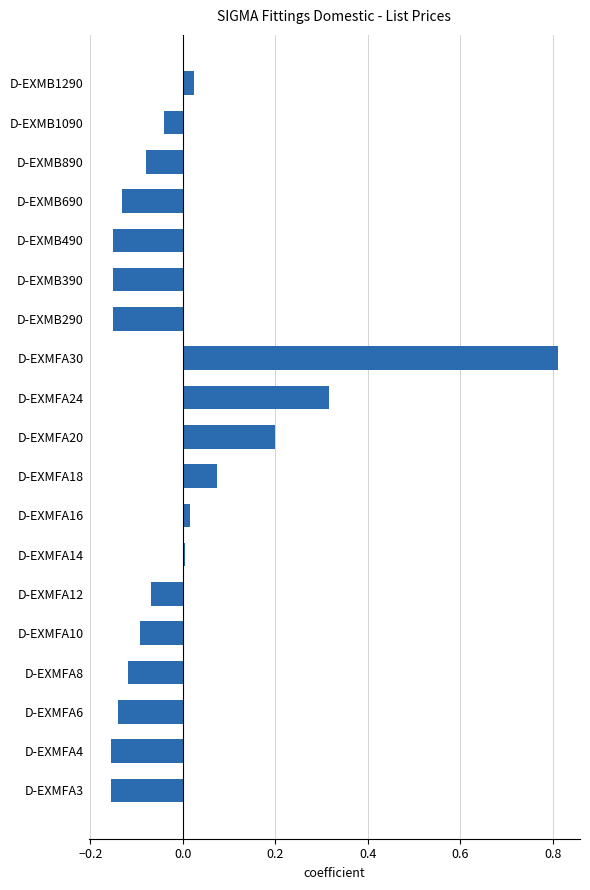

Between D-EXMB690 and D-EXMB1290, which is larger?

D-EXMB1290